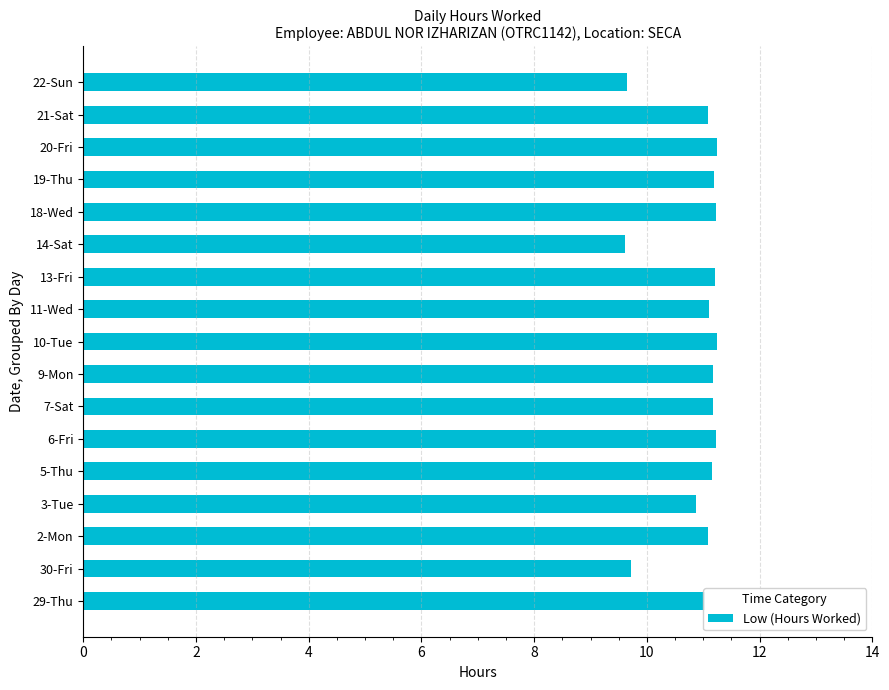

The value at 5-Thu is 11.2. True or false?

True